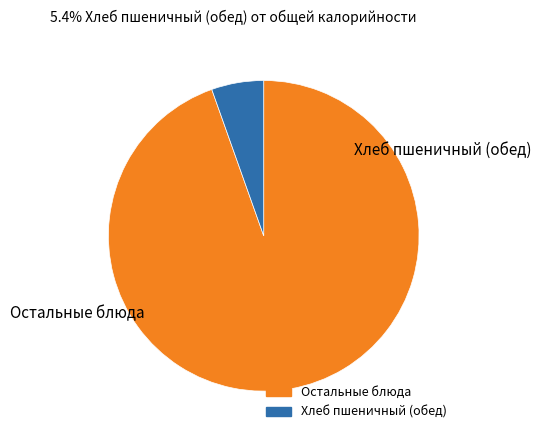

Is there any slice that represents more than half of the pie?

Yes